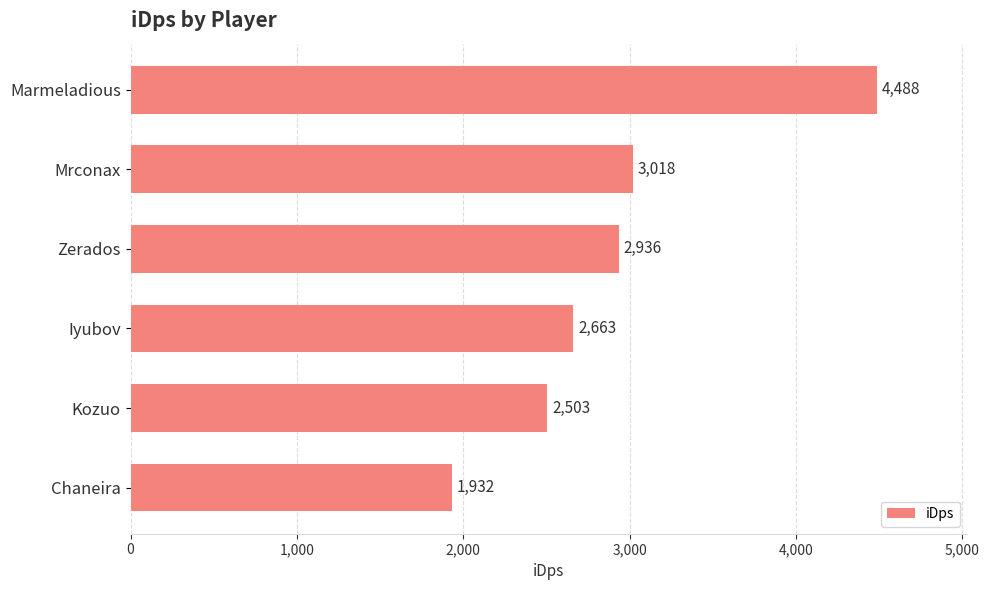

What is the sum of the values at Chaneira and Iyubov?

4595.0